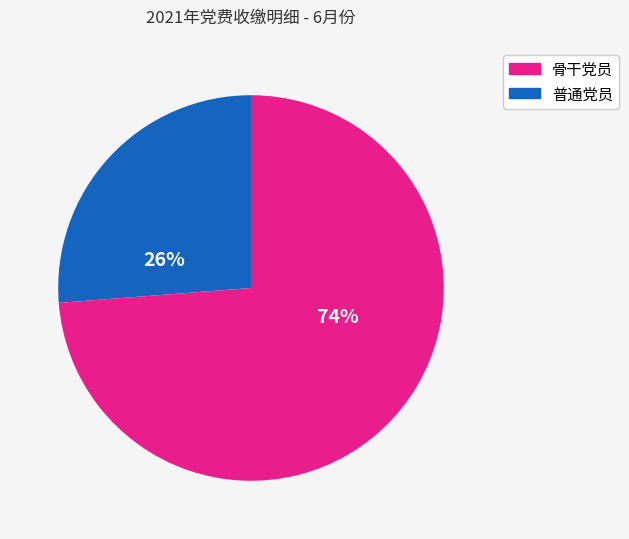

Does any single category account for the majority?

Yes